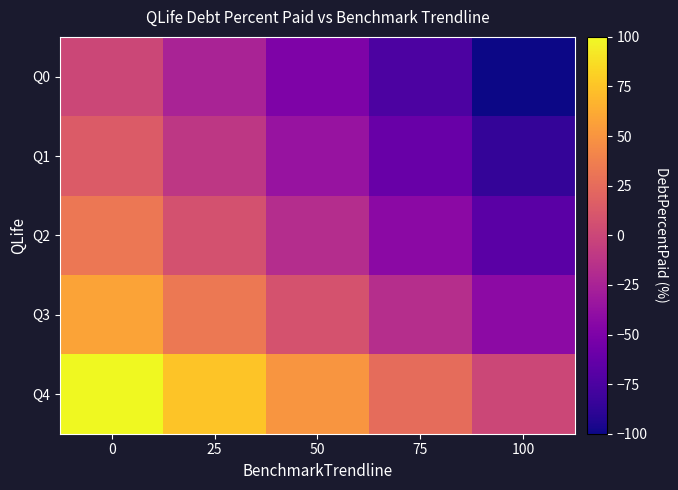

Reading left to right, list all the values displayed in this chart.

Q0: 0=0.0	25=-25.0	50=-50.0	75=-75.0	100=-100.0
Q1: 0=14.1	25=-10.9	50=-35.9	75=-60.9	100=-85.9
Q2: 0=32.1	25=7.1	50=-17.9	75=-42.9	100=-67.9
Q3: 0=57.9	25=32.9	50=7.9	75=-17.1	100=-42.1
Q4: 0=100.0	25=75.0	50=50.0	75=25.0	100=0.0